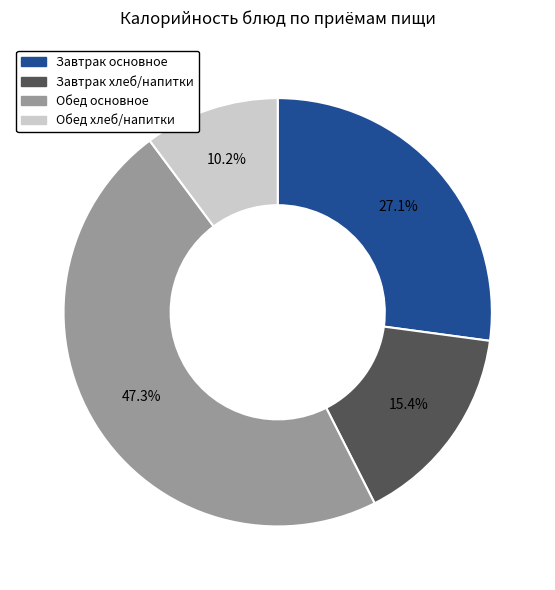

How many segments does this pie chart have?

4